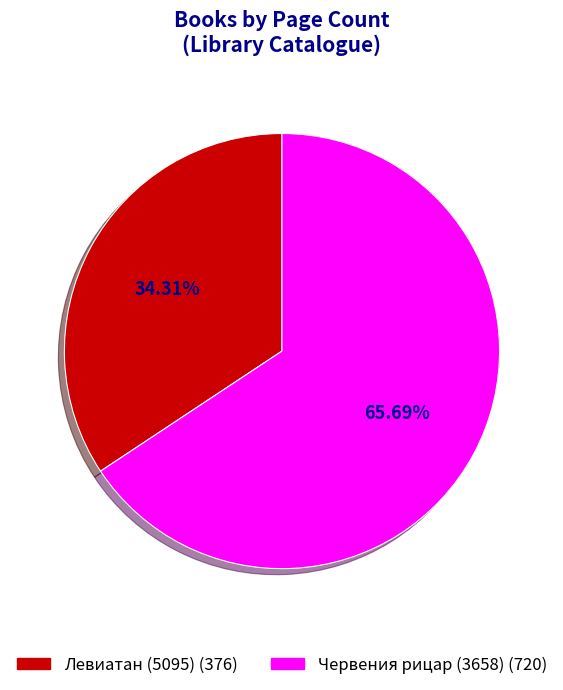

Is the sum of Червения рицар (3658) and Левиатан (5095) greater than half?

Yes